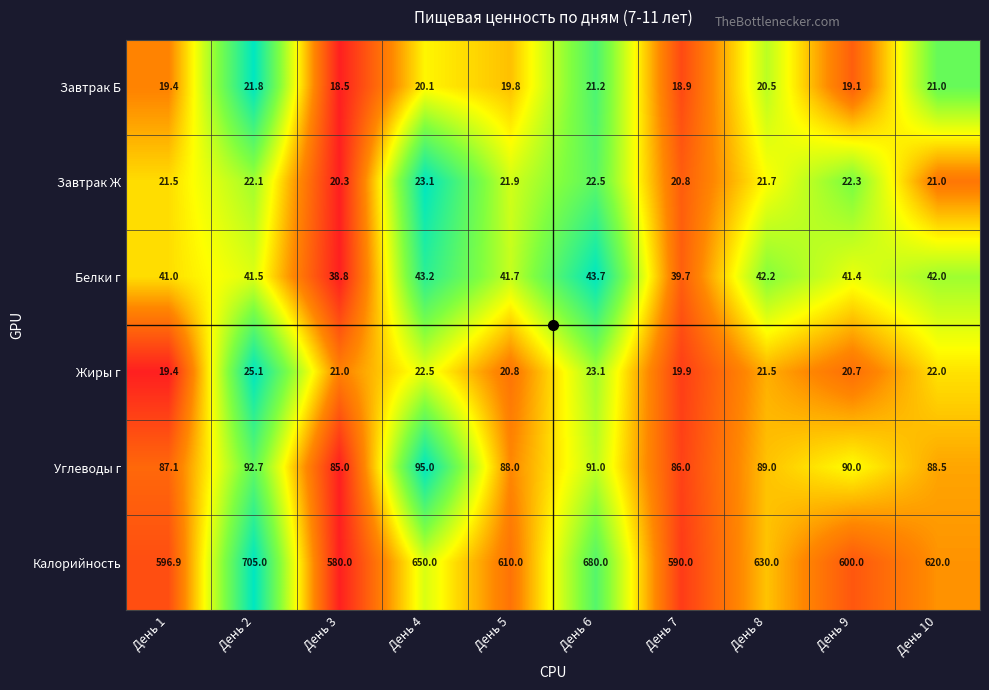

What is the difference between the second highest and minimum values in the Белки г series?

4.4